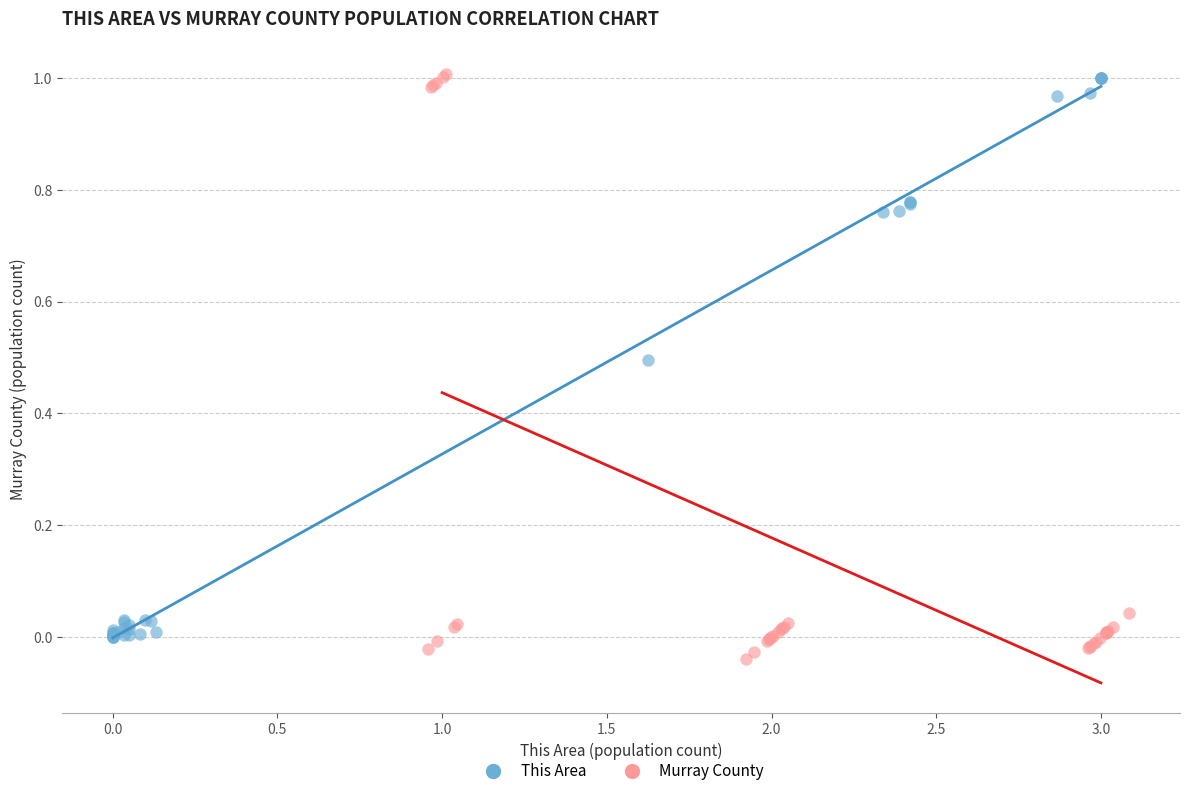

Which series contains the lowest Y value?

Murray County